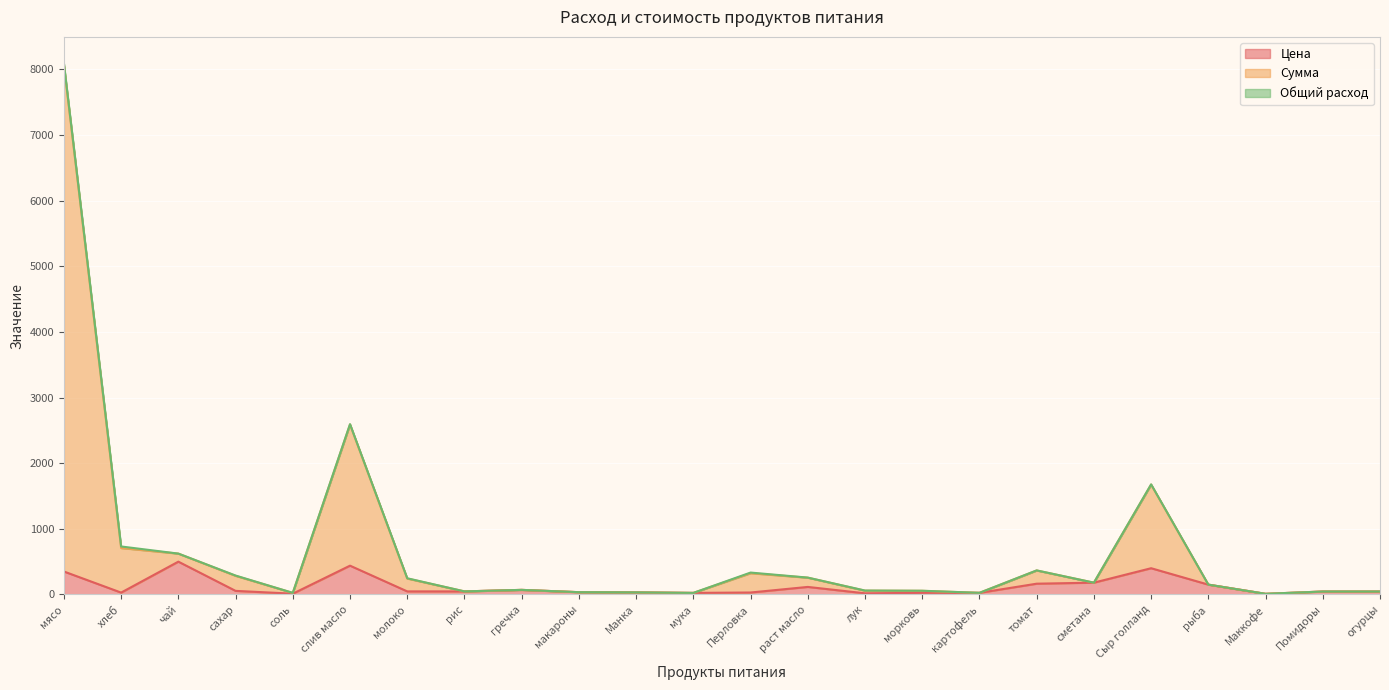

True or false: Цена has more than 0 points higher than both neighbors.

True